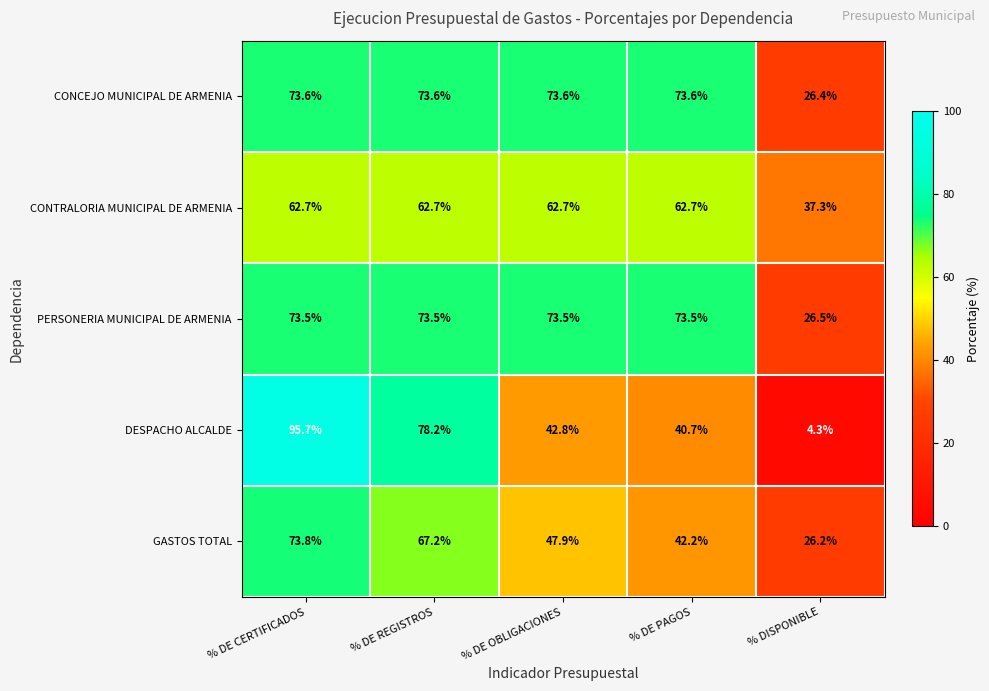

At which category is the sum across all series the highest?

% DE CERTIFICADOS